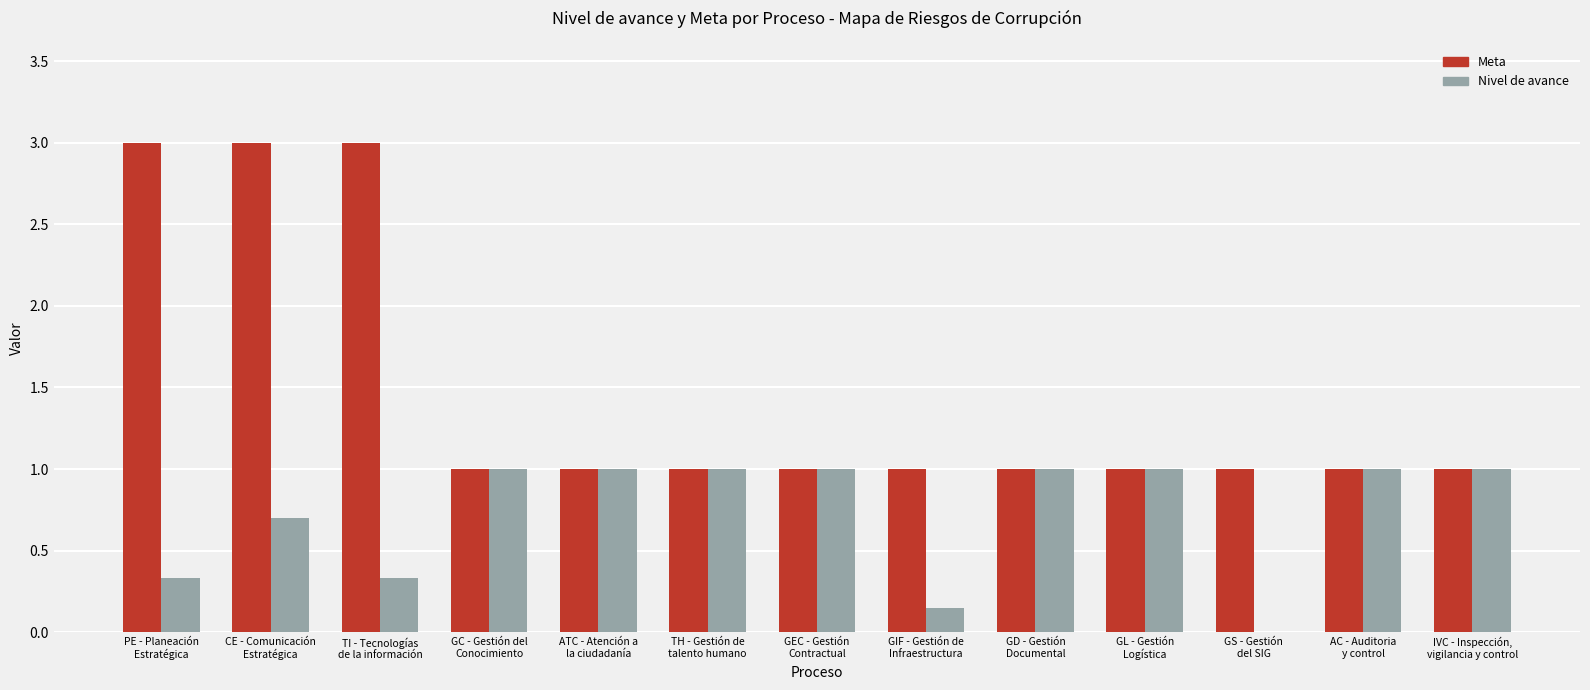

Which series has the largest total across all categories?

Meta